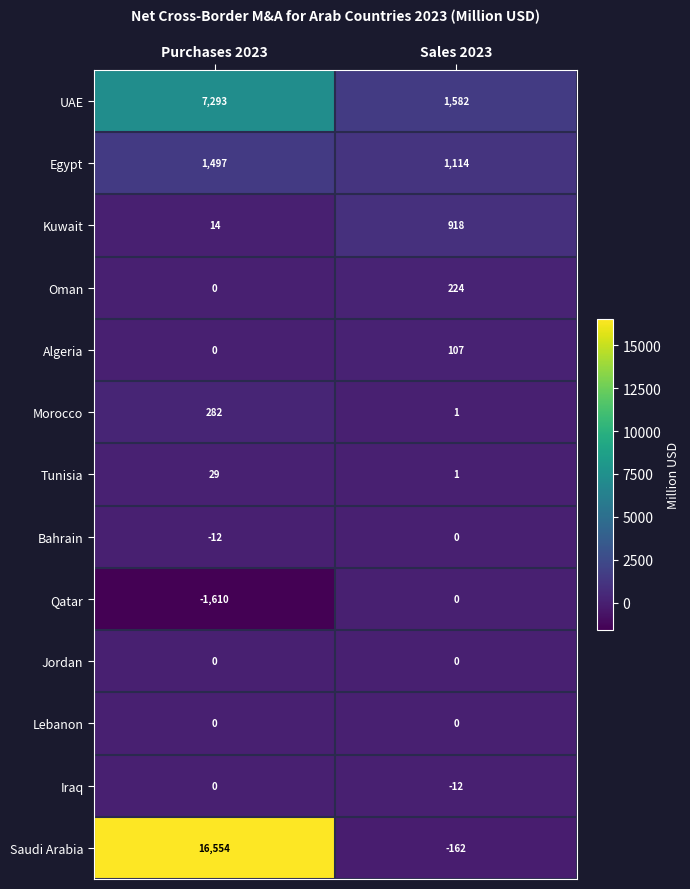

What is the difference between the maximum and minimum values in the UAE series?

5711